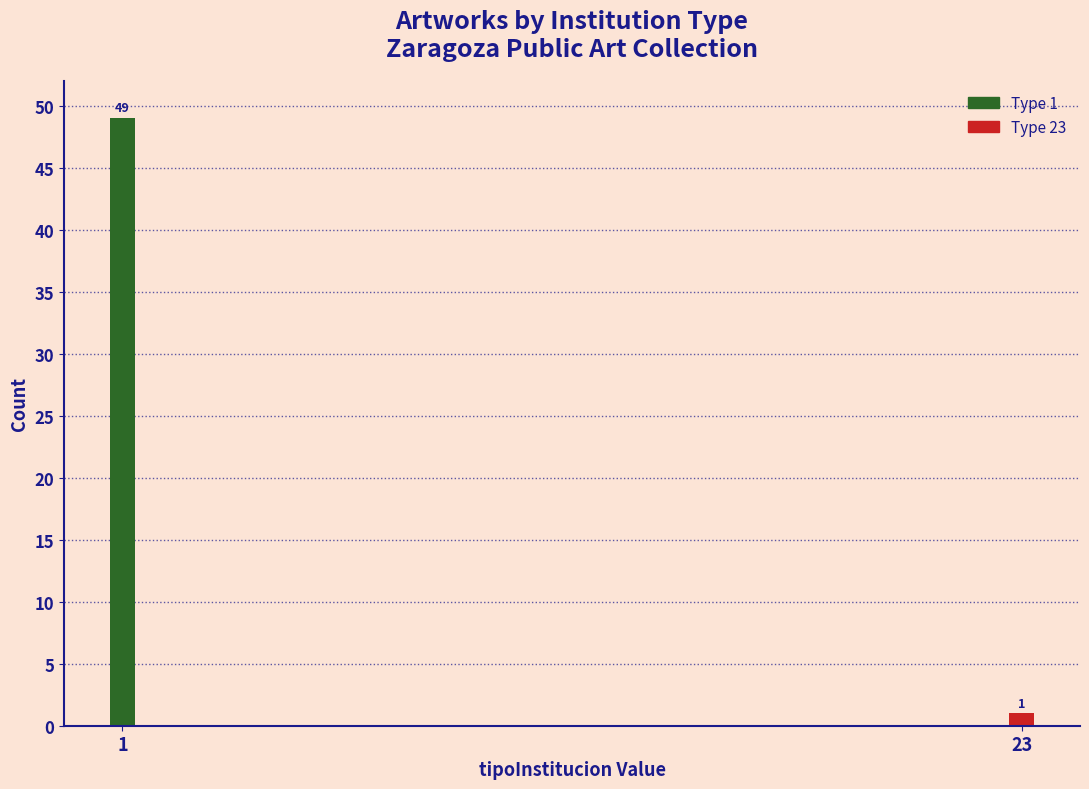

Reading left to right, what are all the values shown in this chart?

1=49	23=1